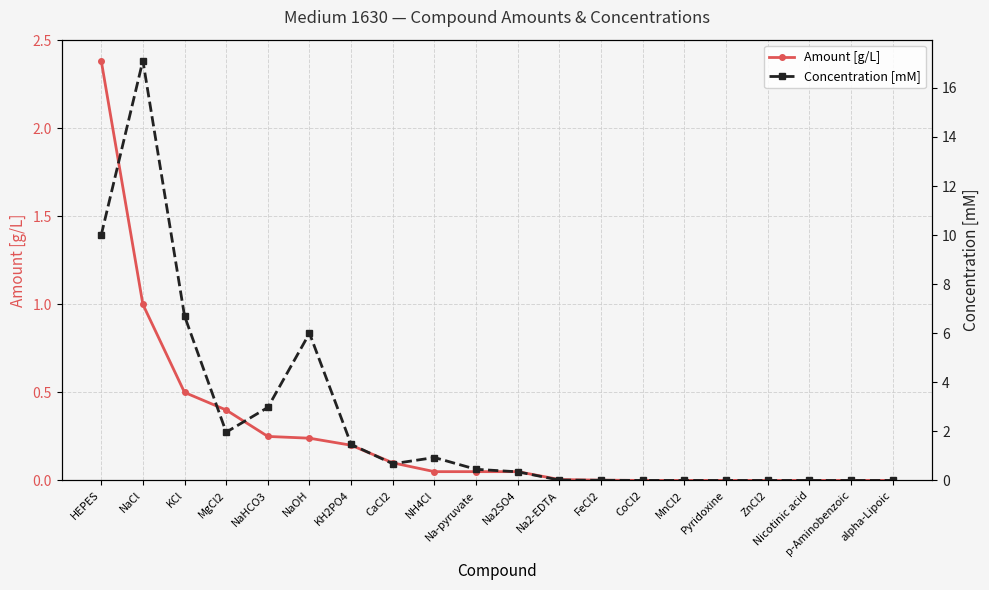

What is the total value across all series at Na2SO4?

0.4